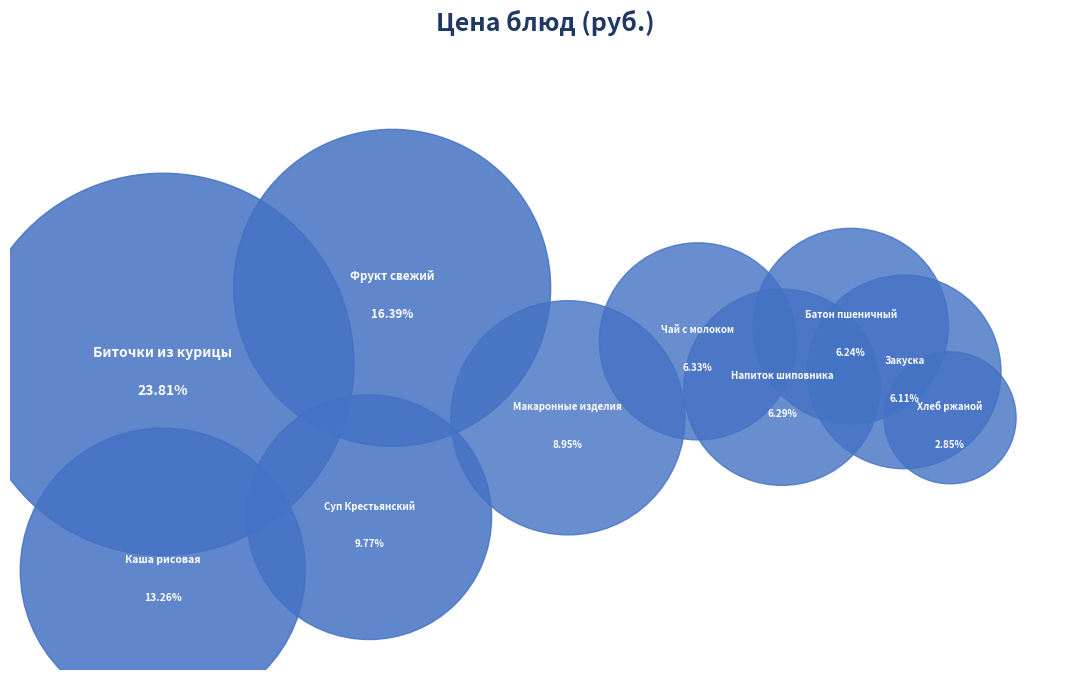

How much of the chart is everything except Фрукт свежий?

83.6%